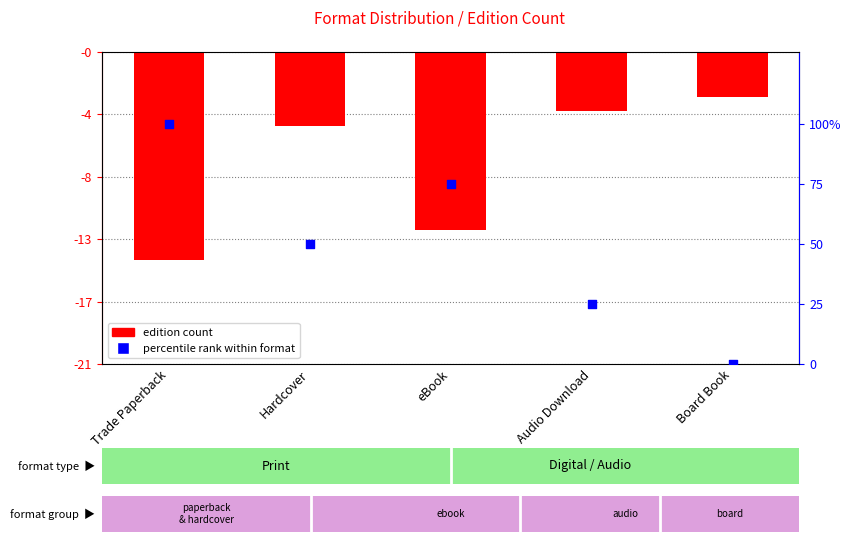

At how many categories does at least one series exceed 74?

2